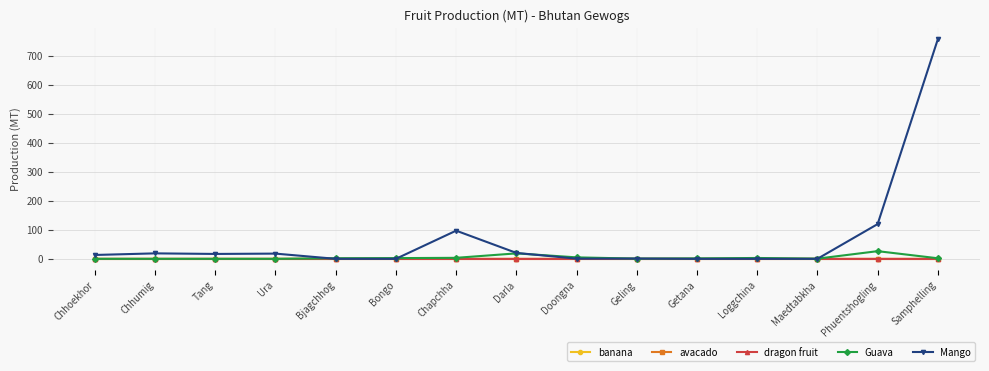

Does the chart display data point markers on the line(s)?

Yes